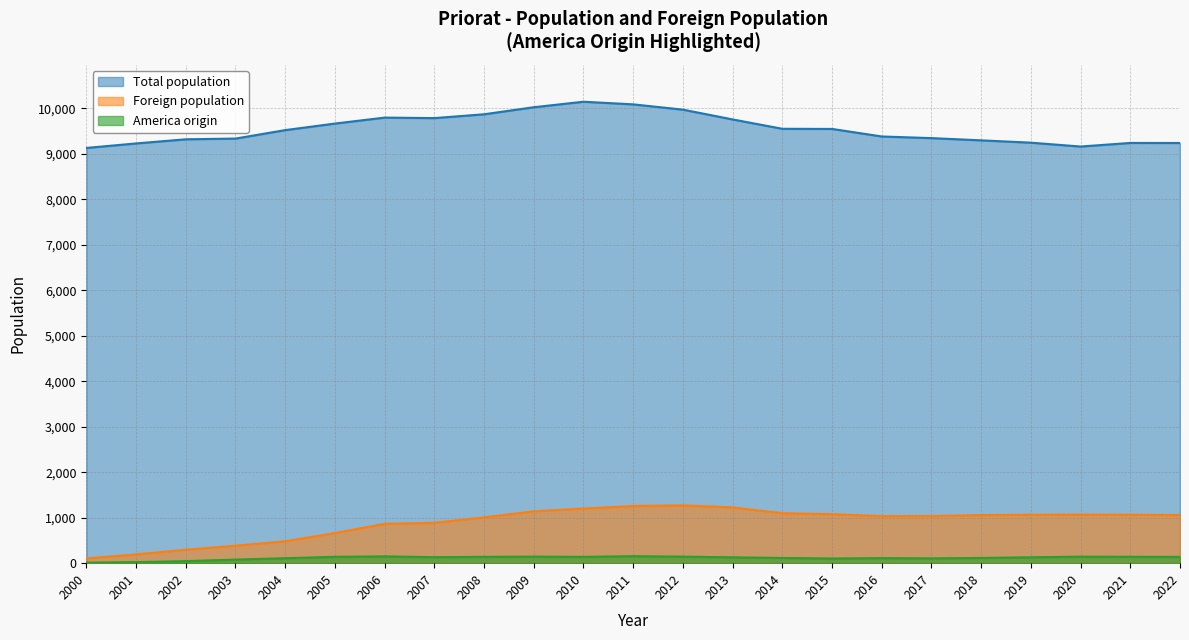

Where is Total population nearest to the value 9637?

2005